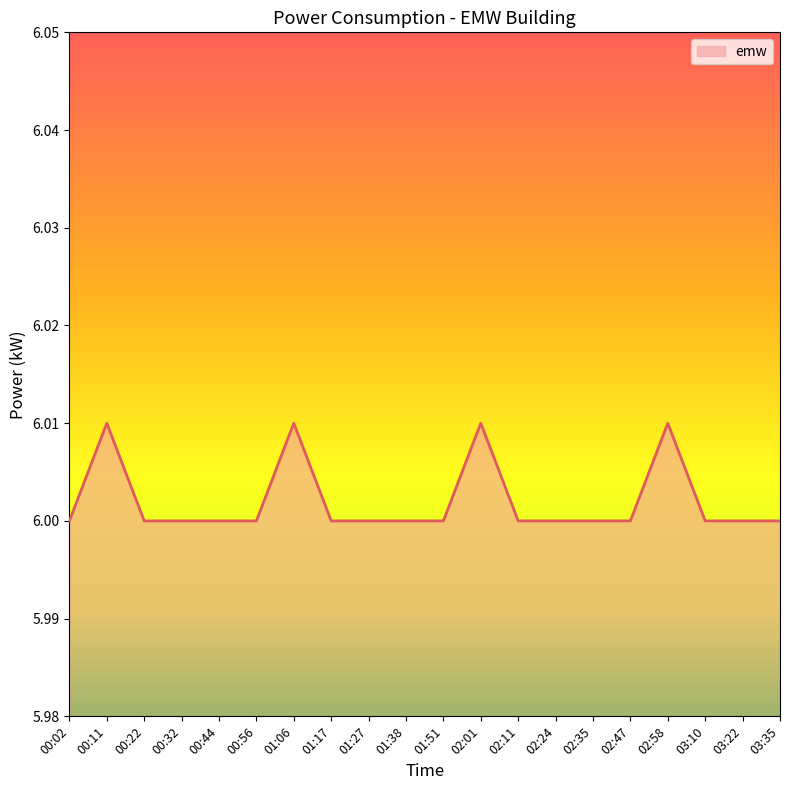

The chart shows a value of 6.0 at 02:01. True or false?

True